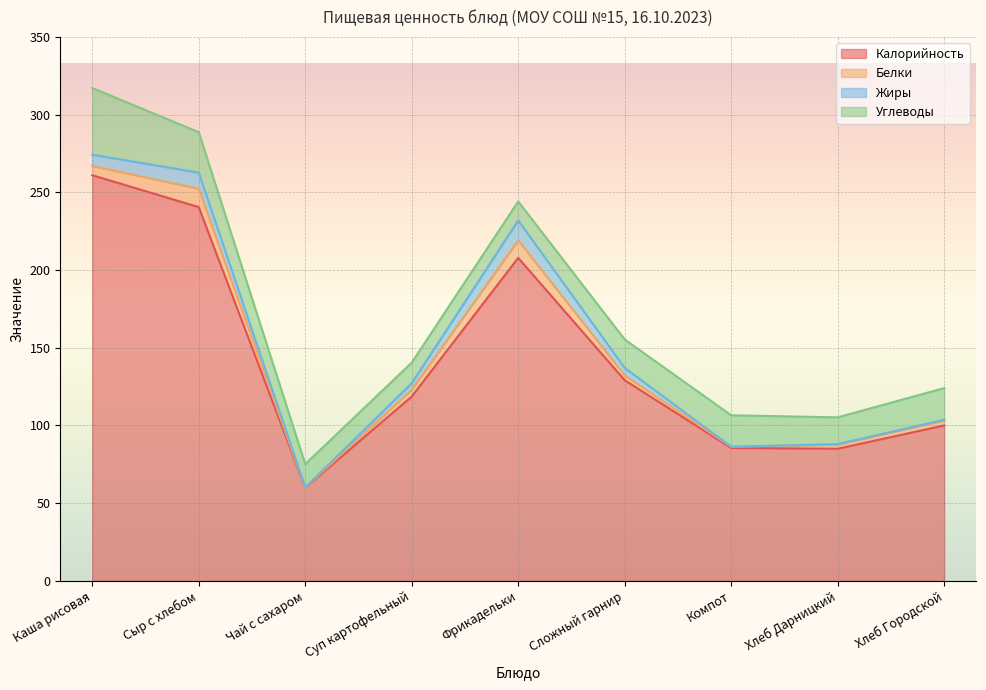

What is the minimum value for Калорийность?

60.0